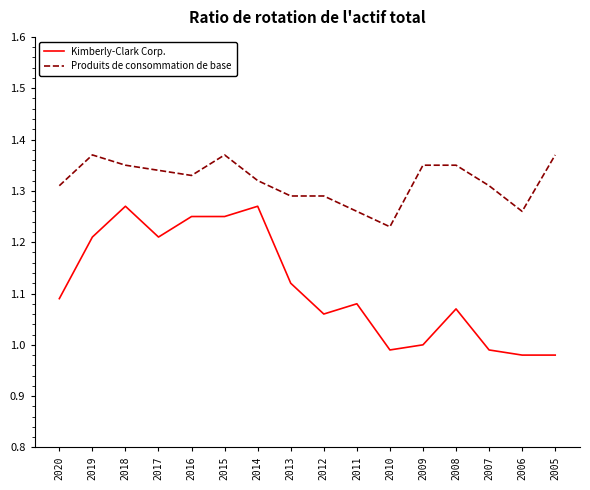

Where is Kimberly-Clark Corp. nearest to the value 1?

2009